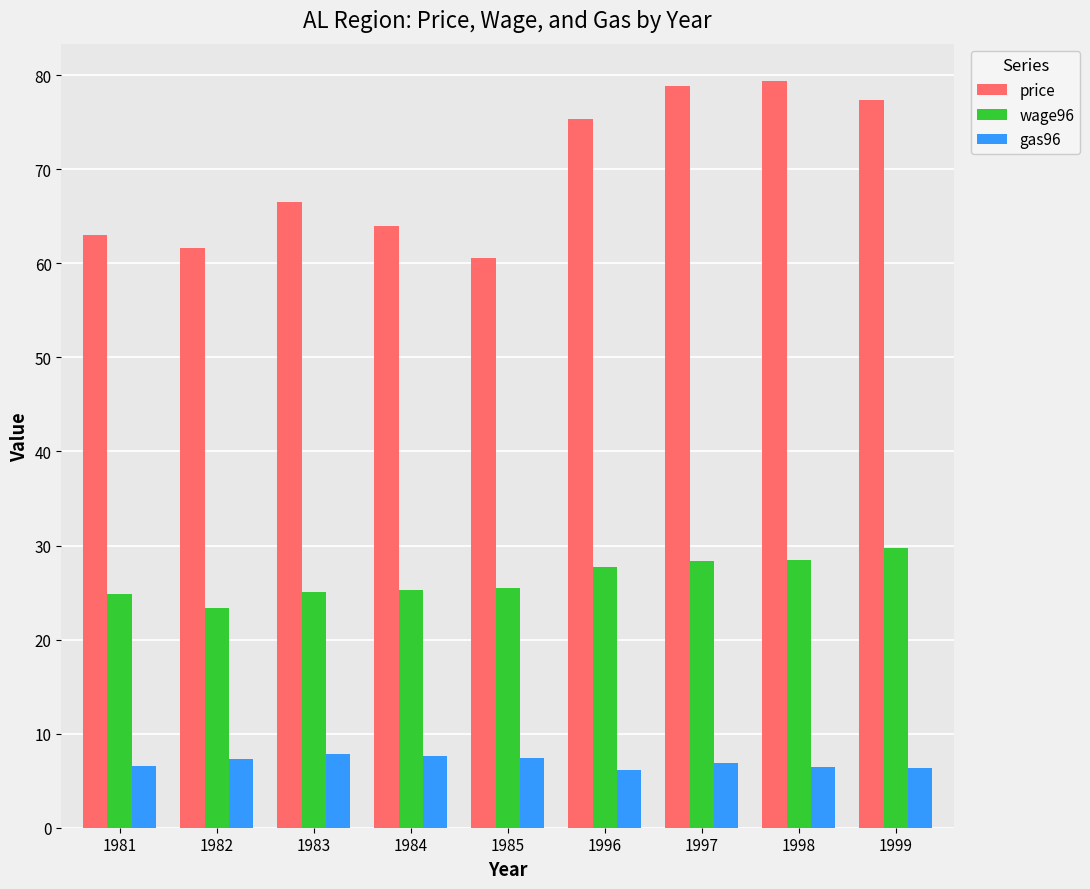

What are all the series names shown in the legend?

price, wage96, gas96